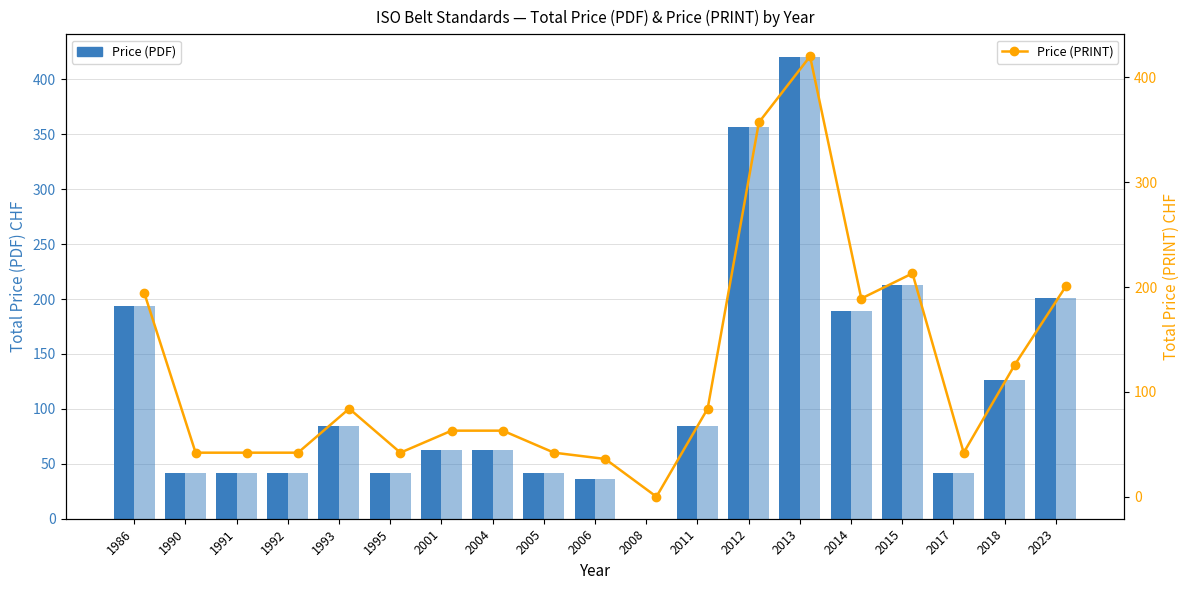

What is the difference between the Price (PRINT) (bar) values at 2008 and 2013?

420